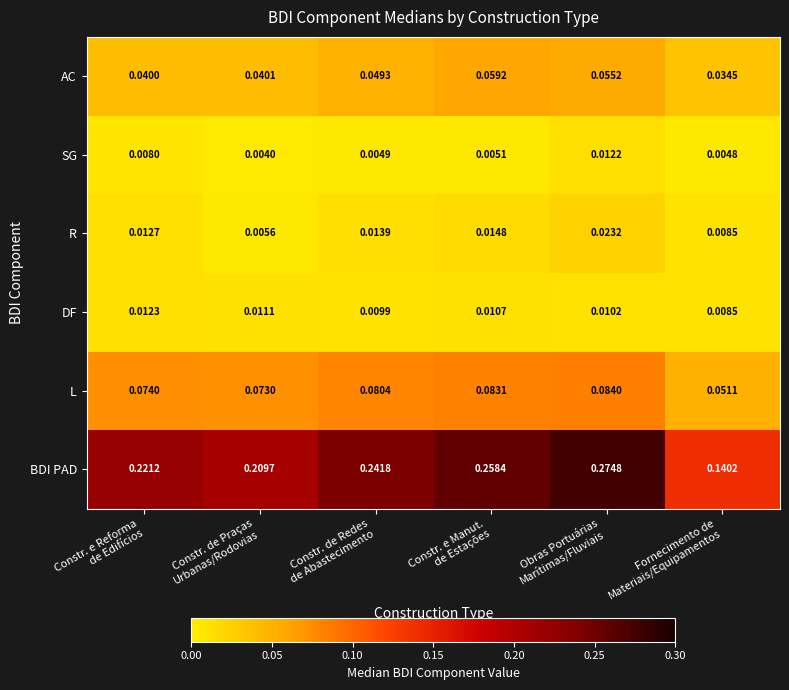

Which series has the widest spread of values?

BDI PAD